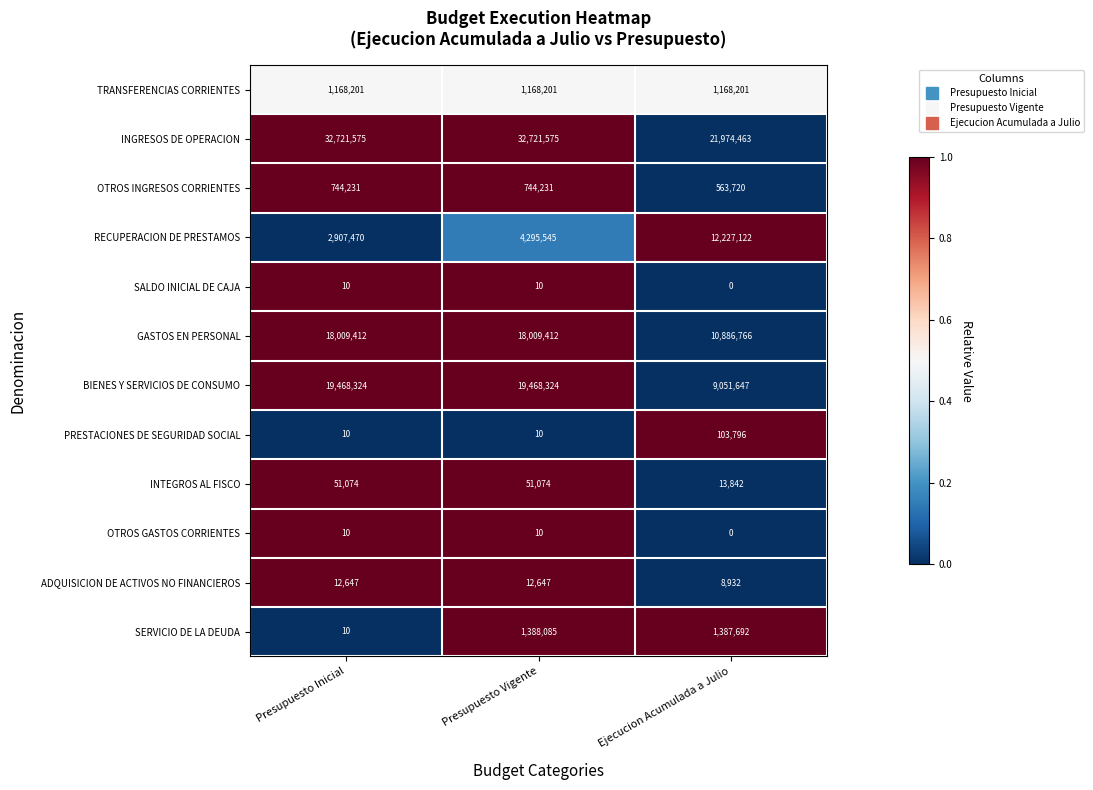

How many values in the GASTOS EN PERSONAL series are below 18009412?

1